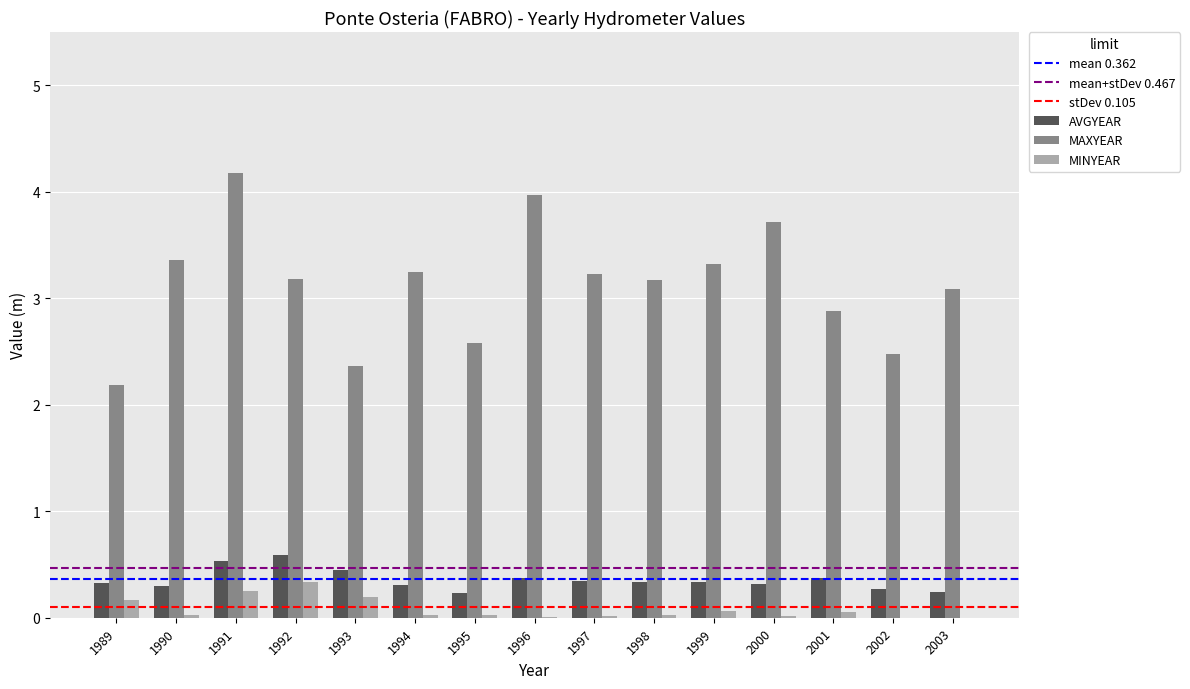

Which series changed the most between 1989 and 2000?

MAXYEAR